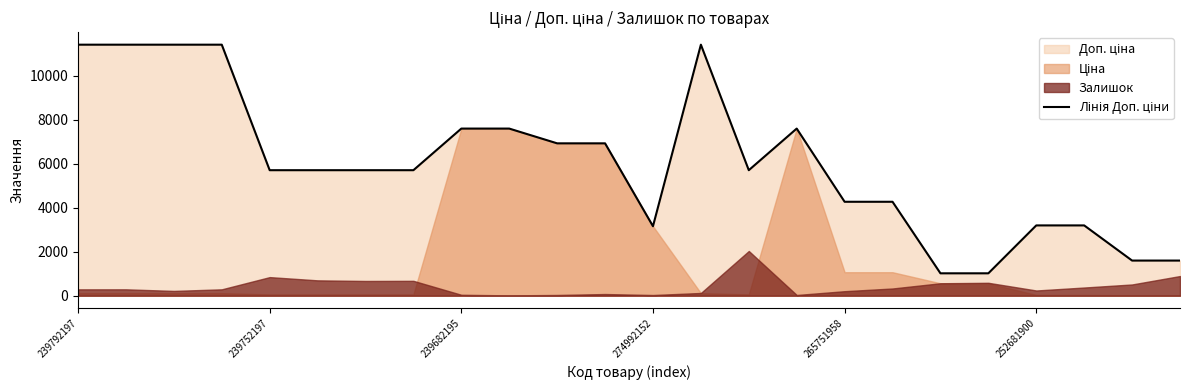

What value does the data have at 21?

3195.0